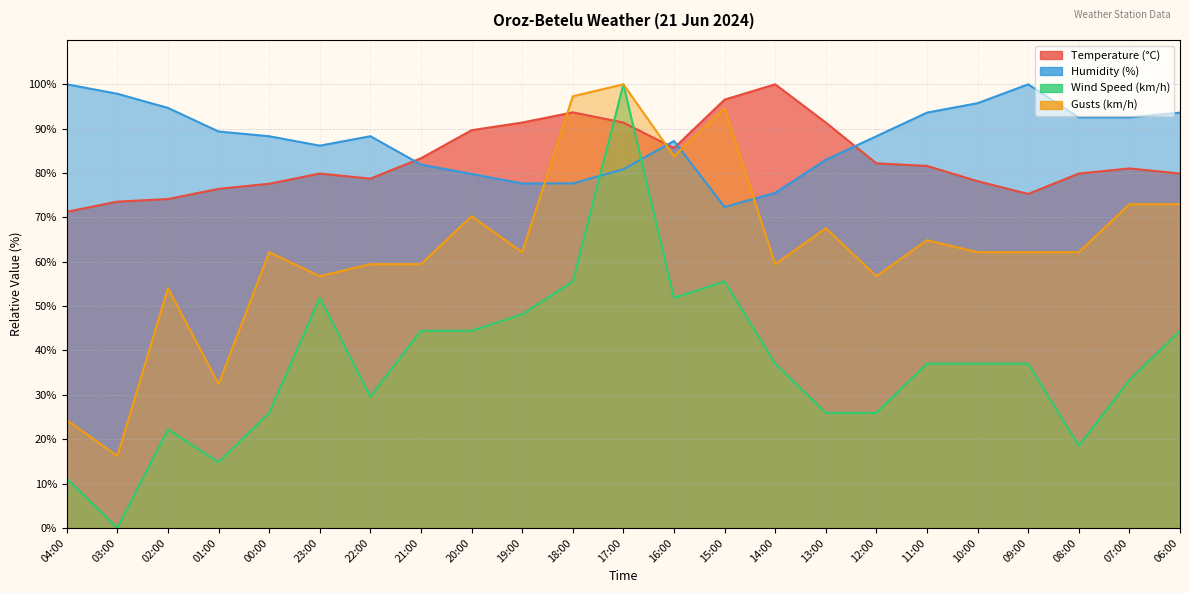

Does the chart display data point markers on the line(s)?

No